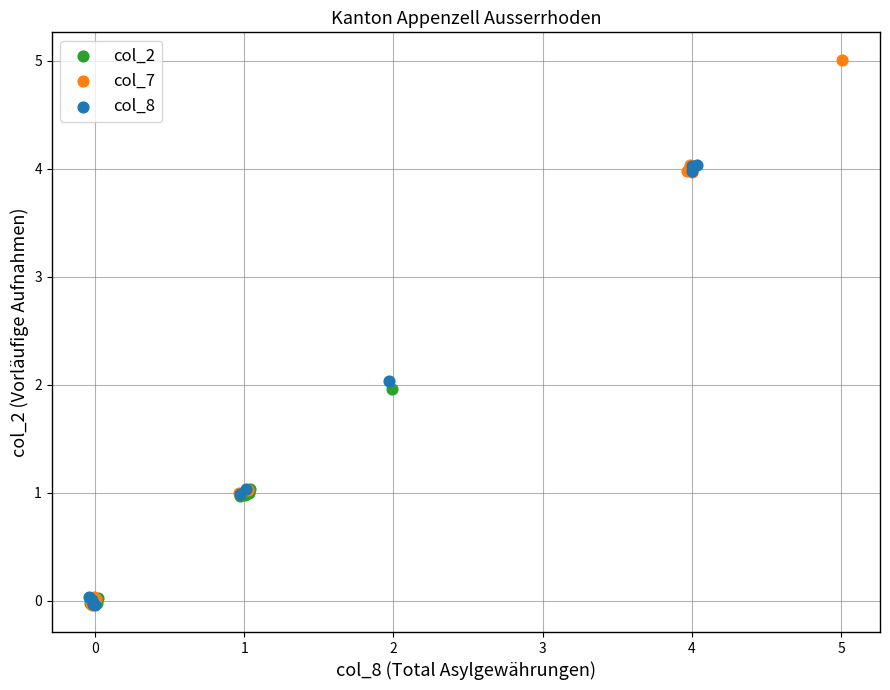

Which series has the largest Y range (max minus min)?

col_7